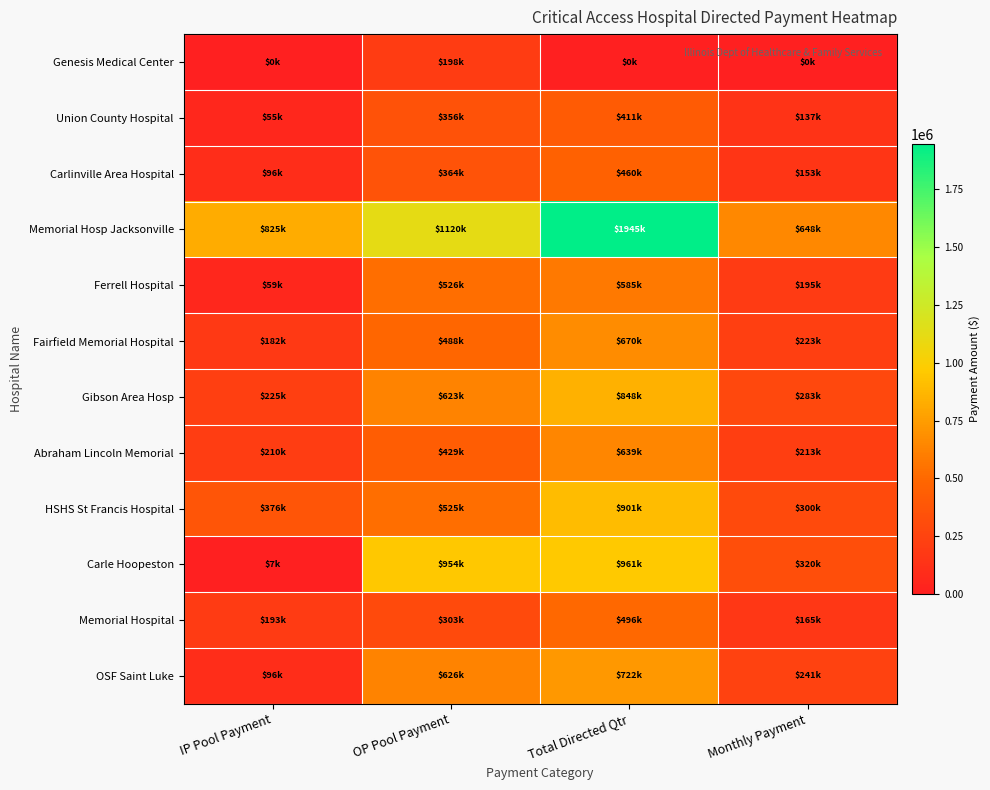

What is the difference between the highest and lowest values at IP Pool Payment?

824752.3